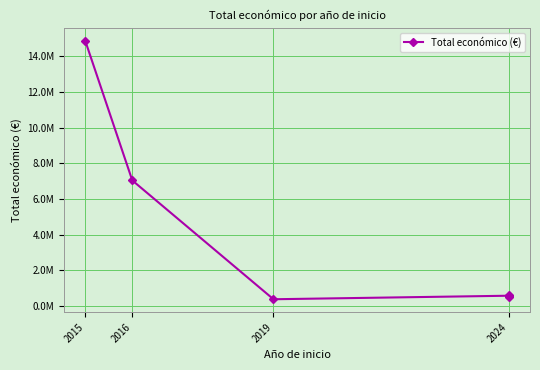

What is the change in value from 2019 to 2024?

+132636